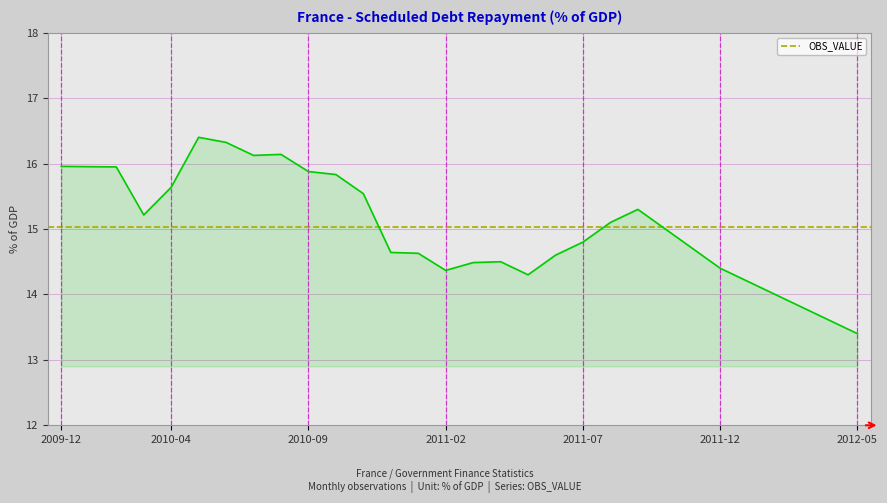

What is the difference between the maximum and minimum values?

3.0